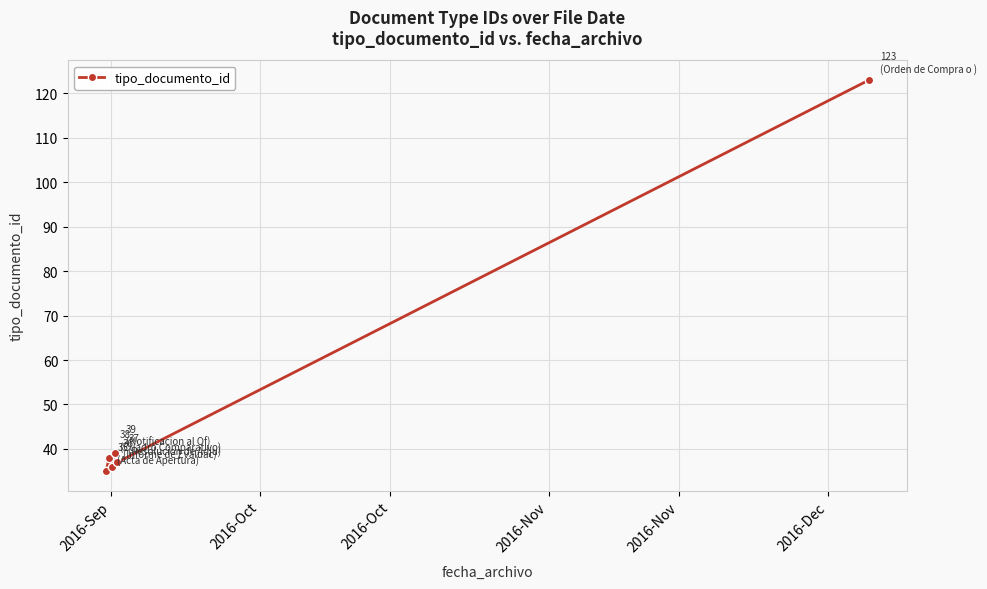

Rank the categories by value from lowest to highest.

2016-Sep, 2016-Oct, 2016-Nov, 2016-Oct, 2016-Nov, 2016-Dec